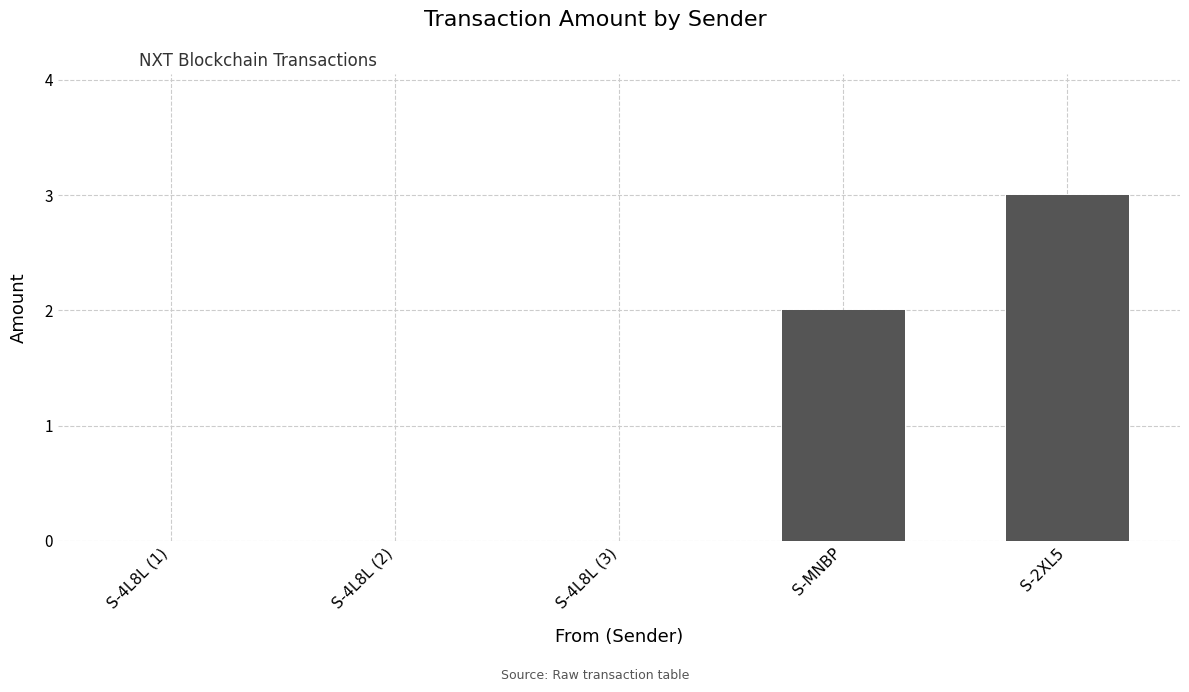

Which label corresponds to the largest value in the chart?

S-2XL5